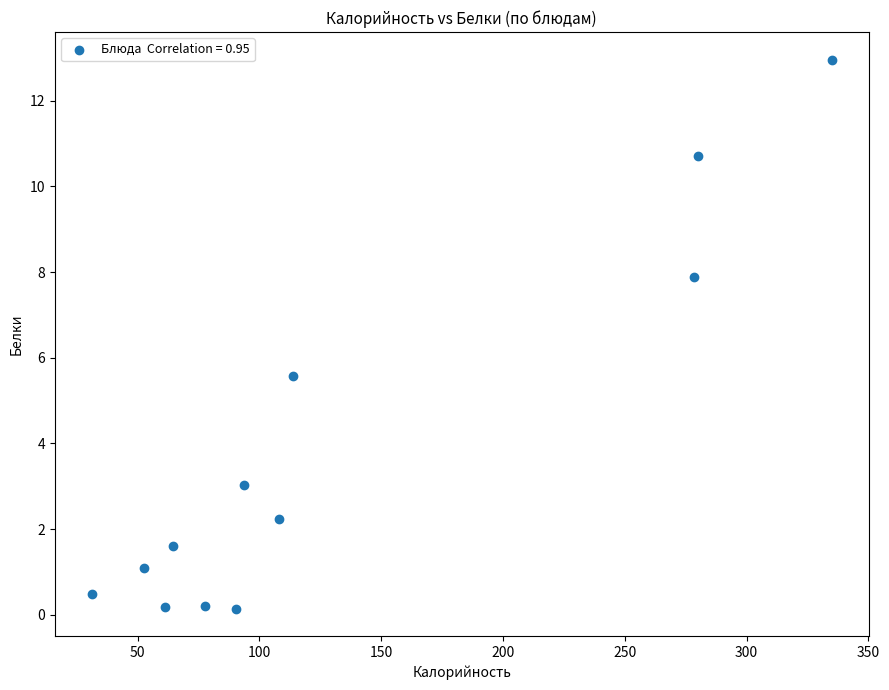

What Y value in the scatter plot is closest to 6?

5.6